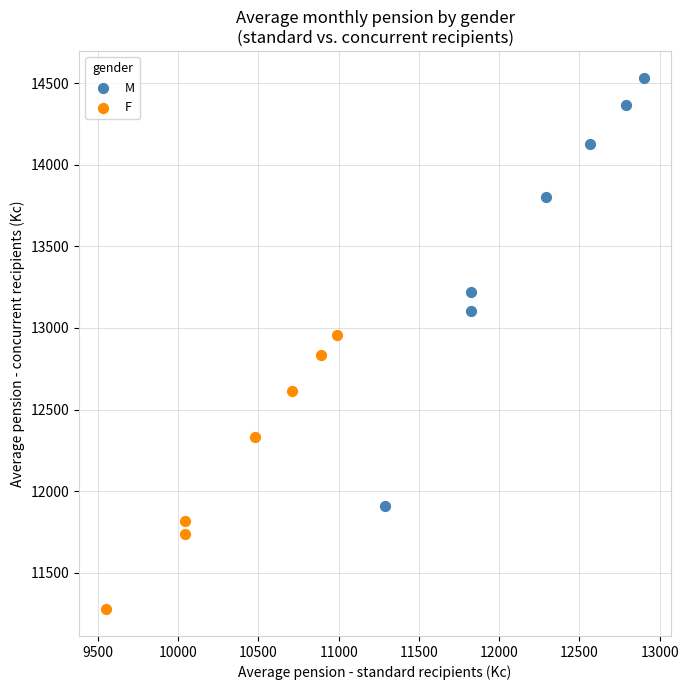

Which series contains the lowest Y value?

F